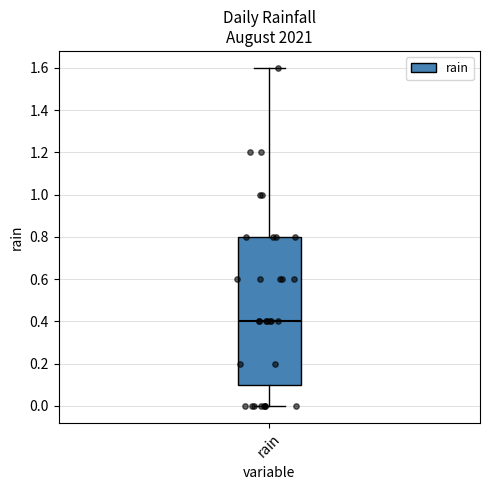

Where does the lower whisker of the box for rain end on the y-axis? The values are not printed on the chart, so give them approximately, as read against the axis.

0.0